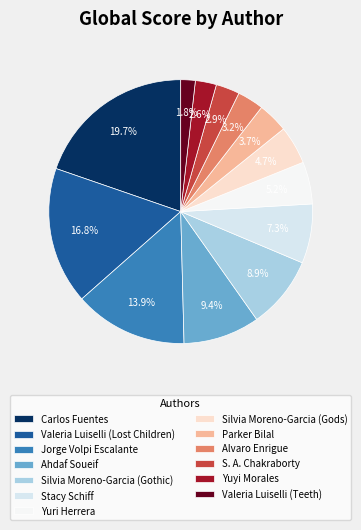

Rank the categories by value from lowest to highest.

Valeria Luiselli (Teeth), Yuyi Morales, S. A. Chakraborty, Alvaro Enrigue, Parker Bilal, Silvia Moreno-Garcia (Gods), Yuri Herrera, Stacy Schiff, Silvia Moreno-Garcia (Gothic), Ahdaf Soueif, Jorge Volpi Escalante, Valeria Luiselli (Lost Children), Carlos Fuentes